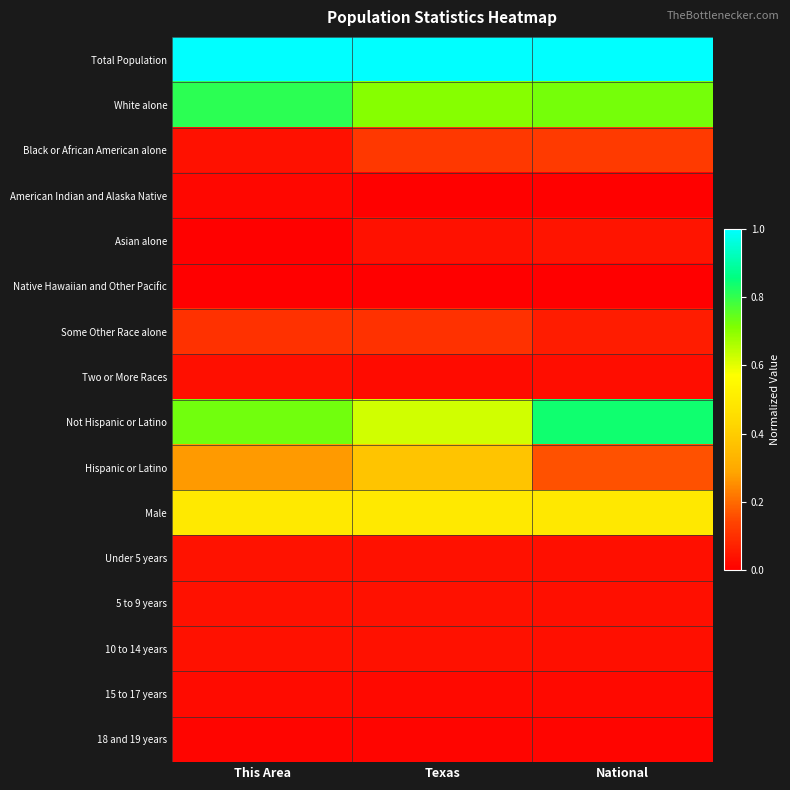

How many series are shown in this chart?

16